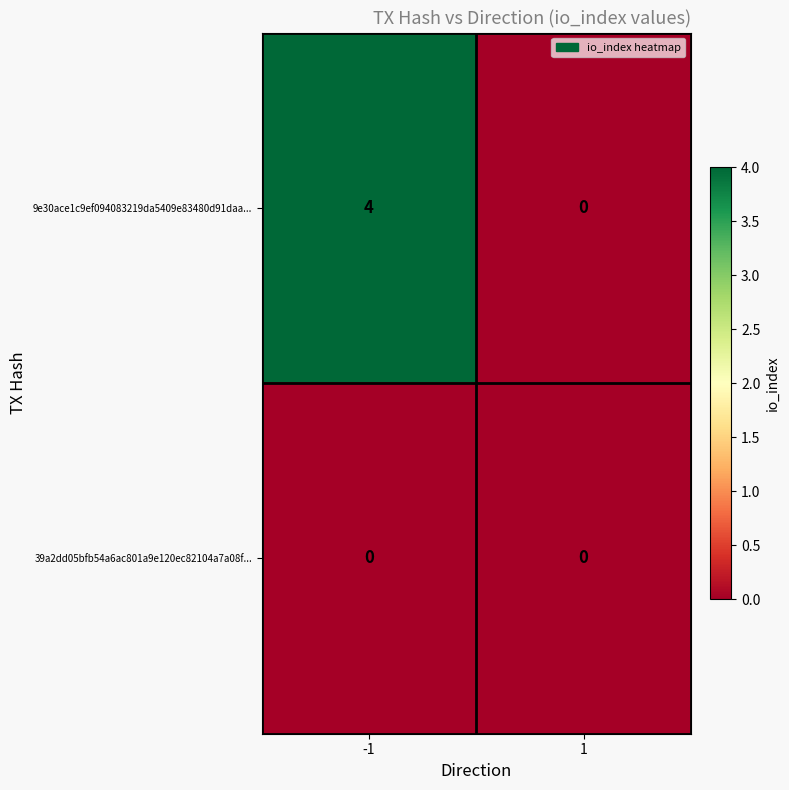

Rank the series by their average value, from highest to lowest.

9e30ace1c9ef094083219da5409e83480d91daa..., 39a2dd05bfb54a6ac801a9e120ec82104a7a08f...